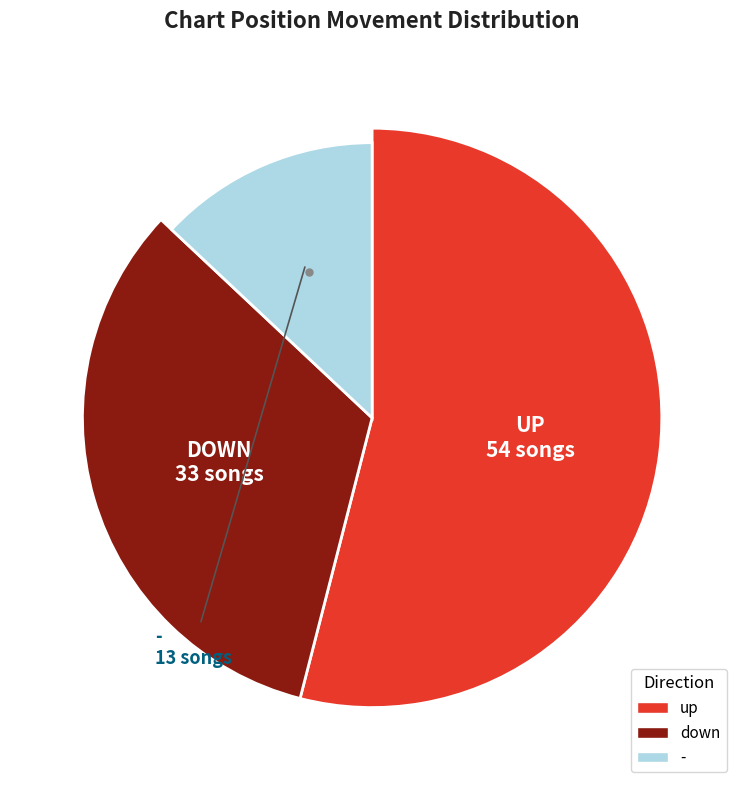

What percentage is the down slice, to the nearest percent?

33%